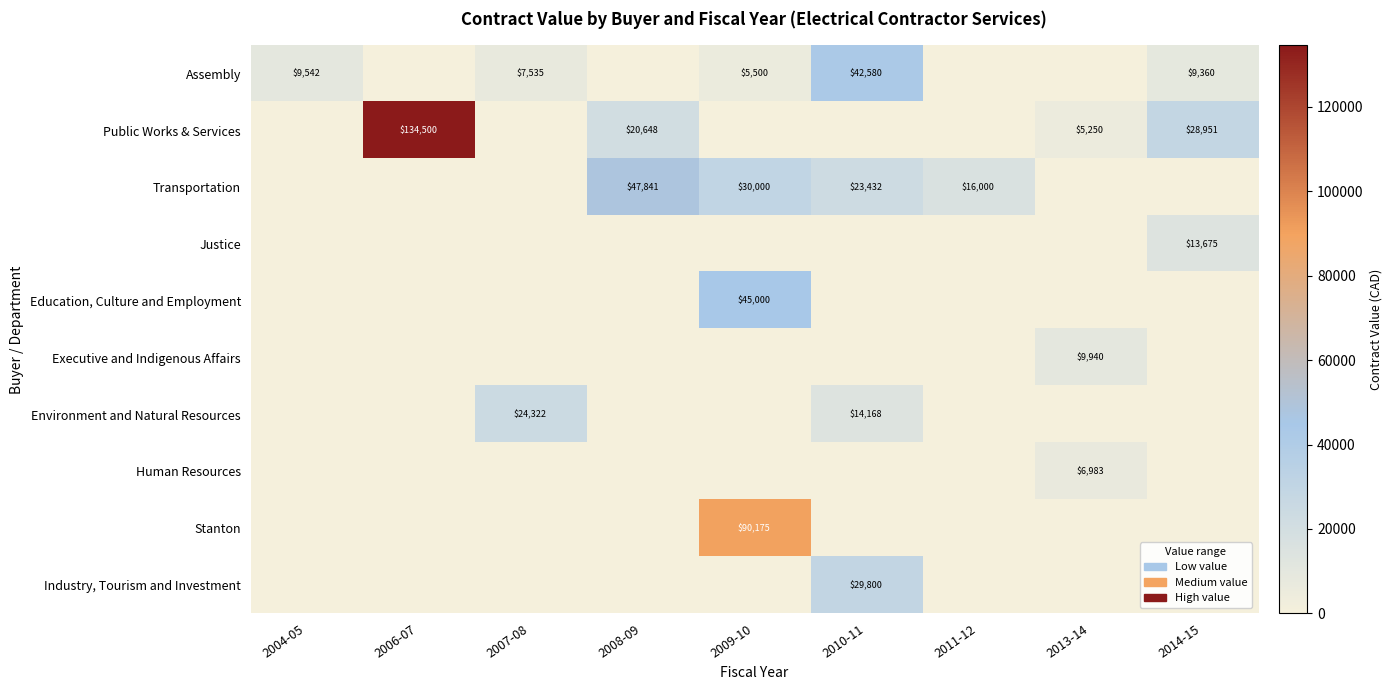

The value of Human Resources at 2013-14 is 3857. True or false?

False